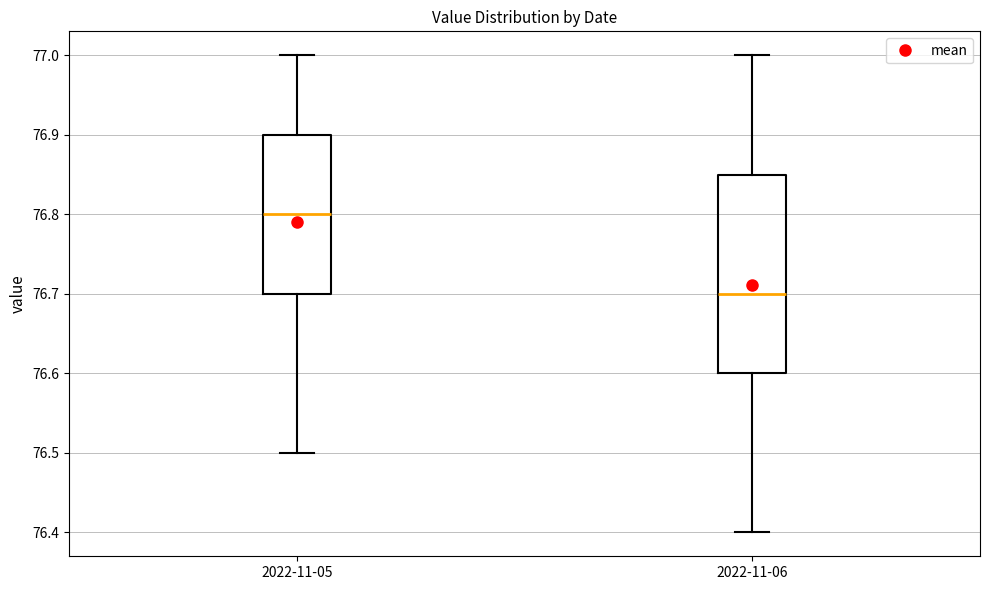

Where does the median line of the box for 2022-11-06 sit on the y-axis? The values are not printed on the chart, so give them approximately, as read against the axis.

76.70